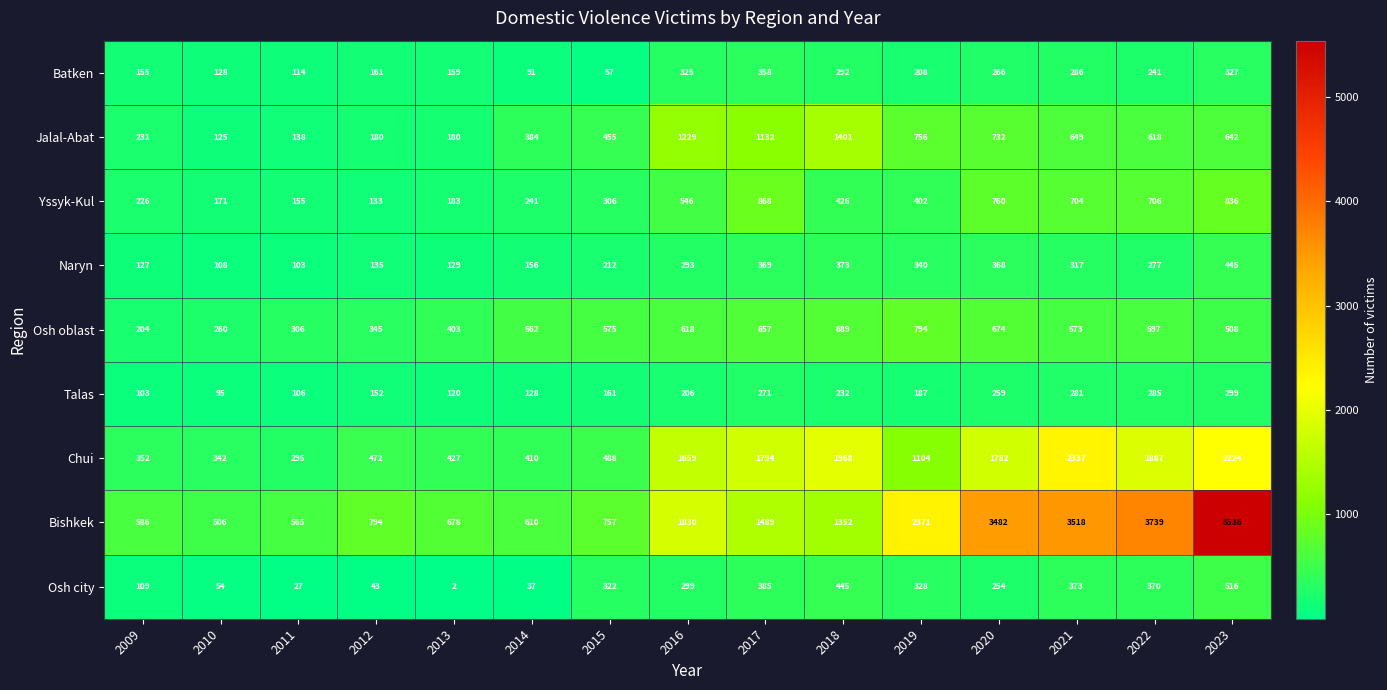

What is the average value of the Talas series?

192